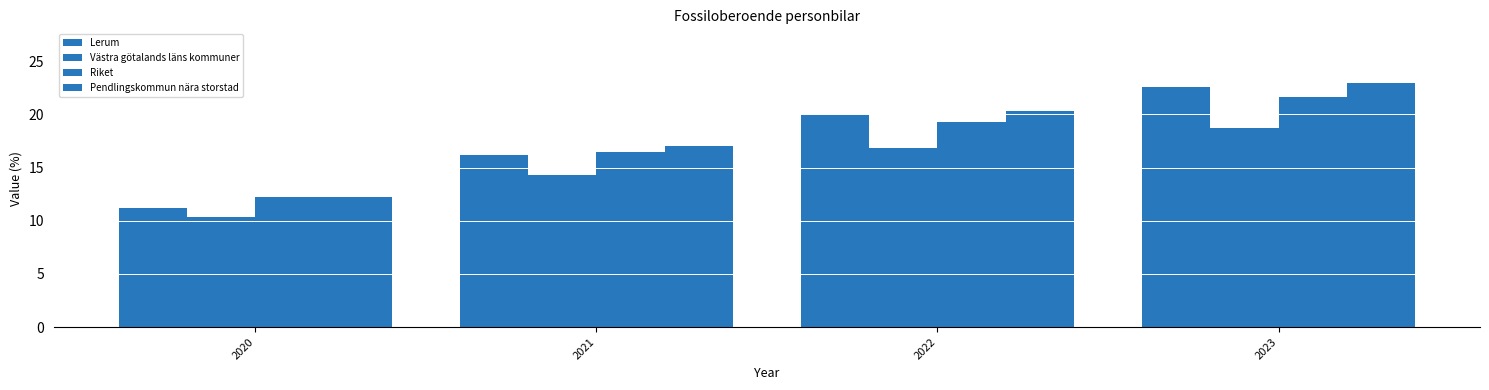

Which series changed the most between 2020 and 2022?

Lerum